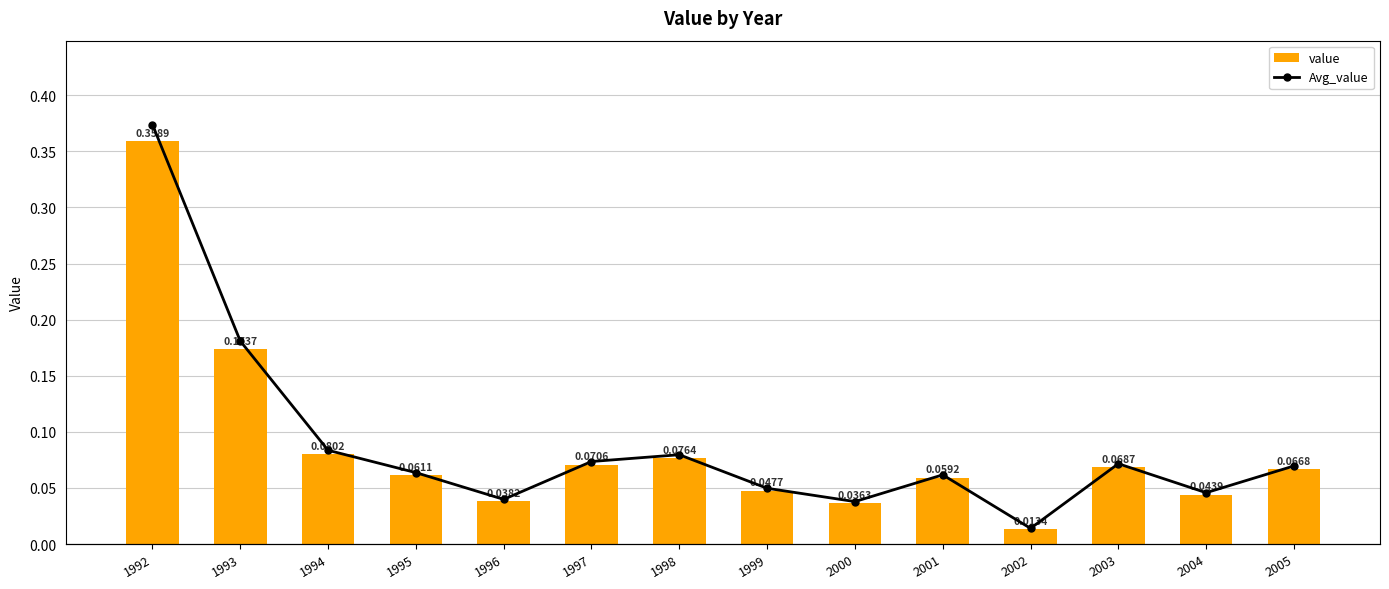

Is the value of value at 2002 greater than the value of Avg_value at 1992?

No